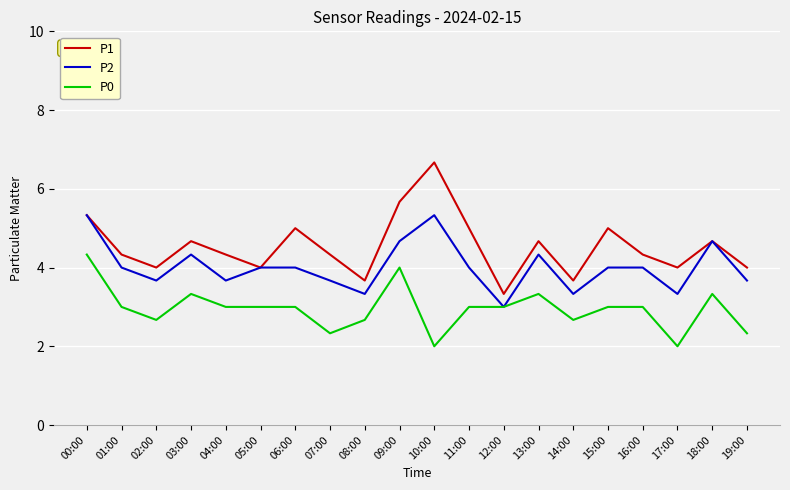

True or false: P0 and P1 intersect in this chart.

False